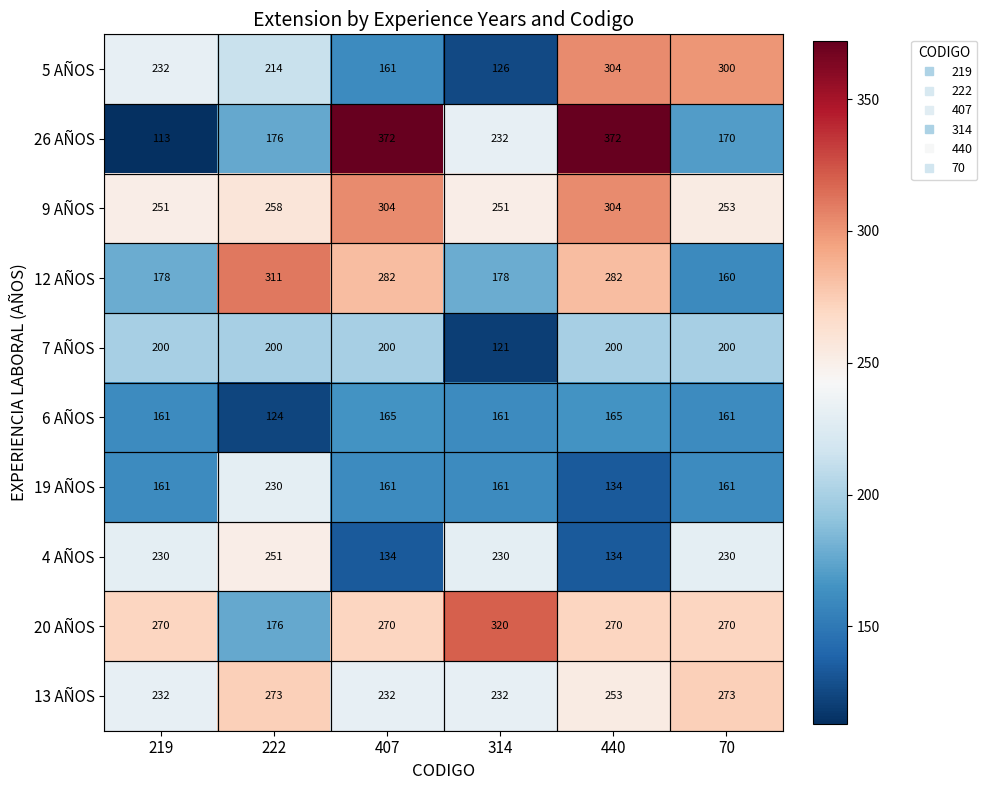

What is the sum of the 20 AÑOS values at 314 and 219?

590